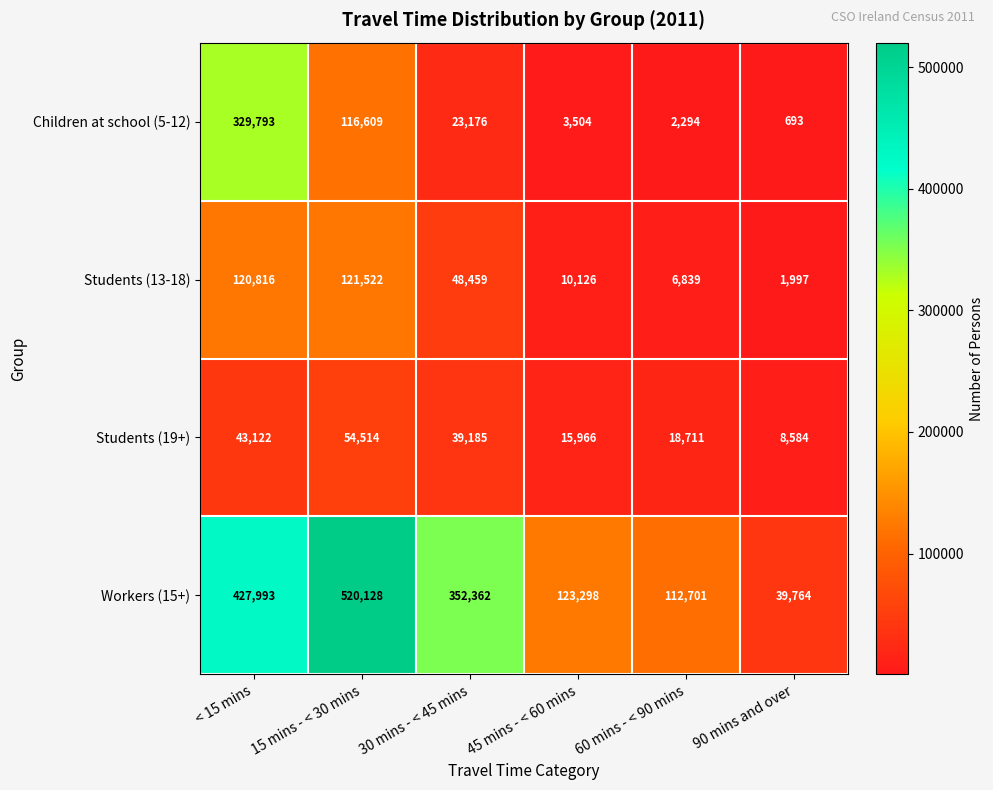

What is the difference between the second highest and minimum values in the Students (13-18) series?

118819